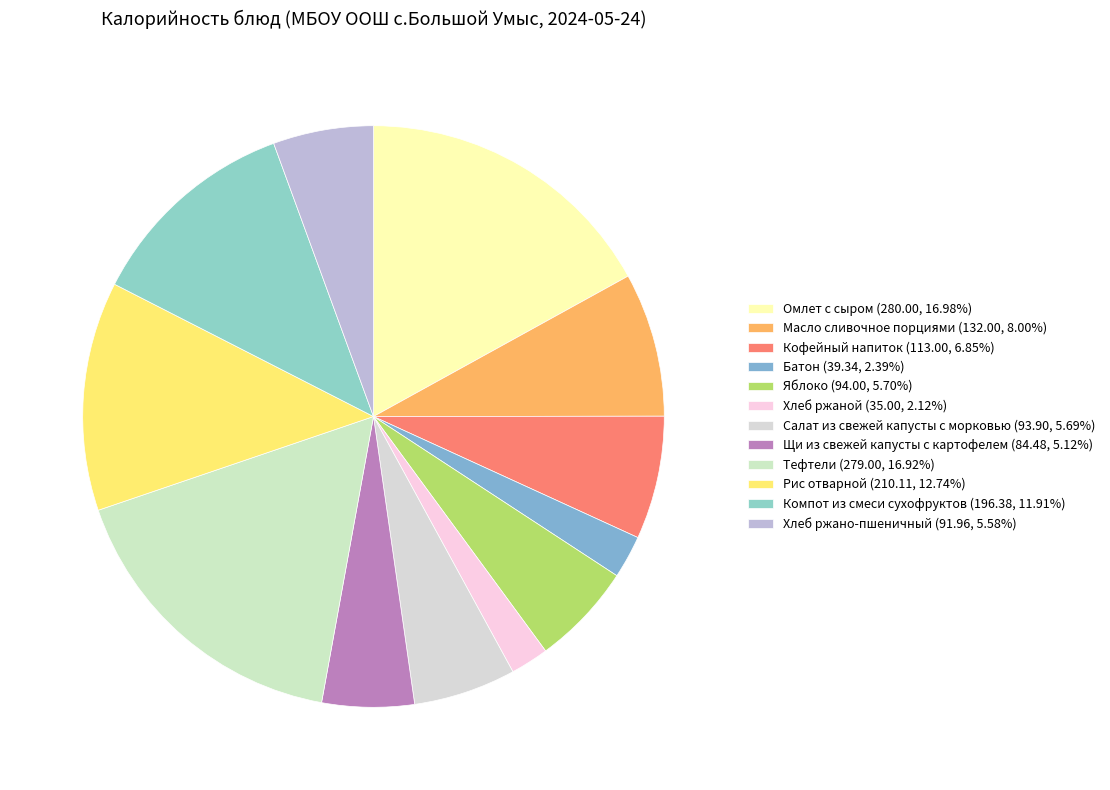

Is it true that Масло сливочное порциями is 16% of the pie?

False